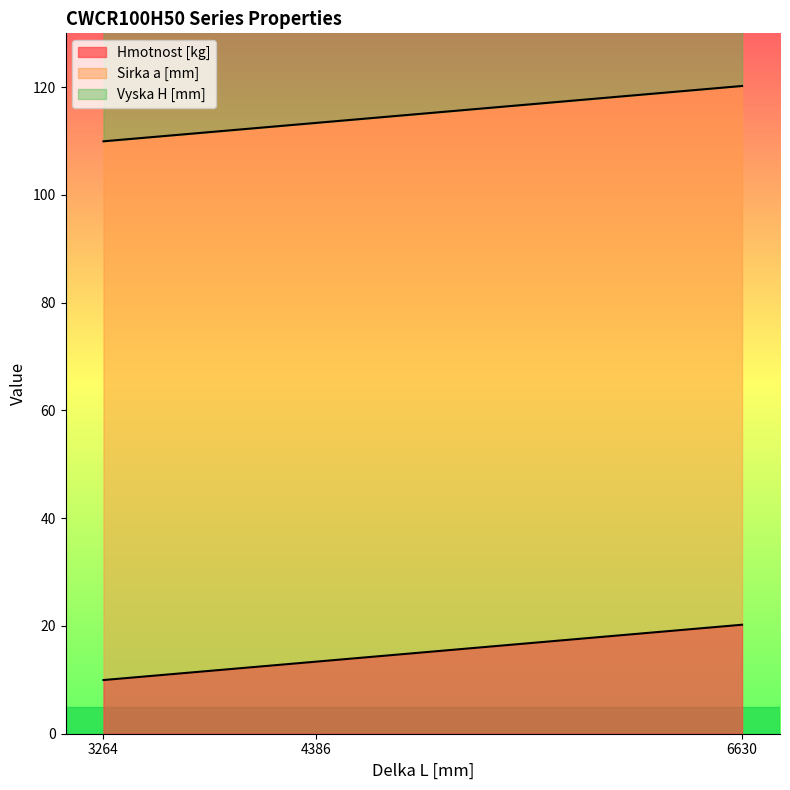

Which series has the largest total across all categories?

Sirka a [mm]